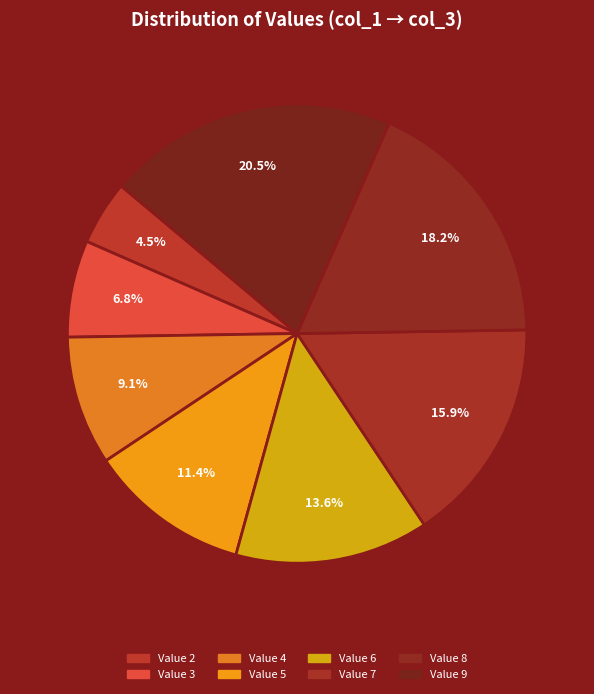

Is there a majority slice in this chart?

No